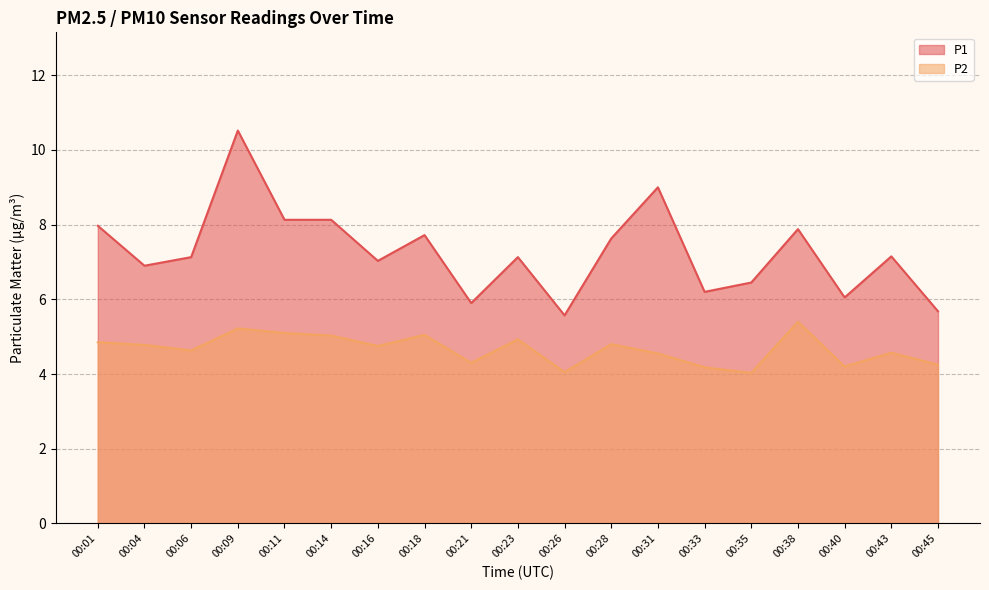

At how many categories does at least one series exceed 4?

19